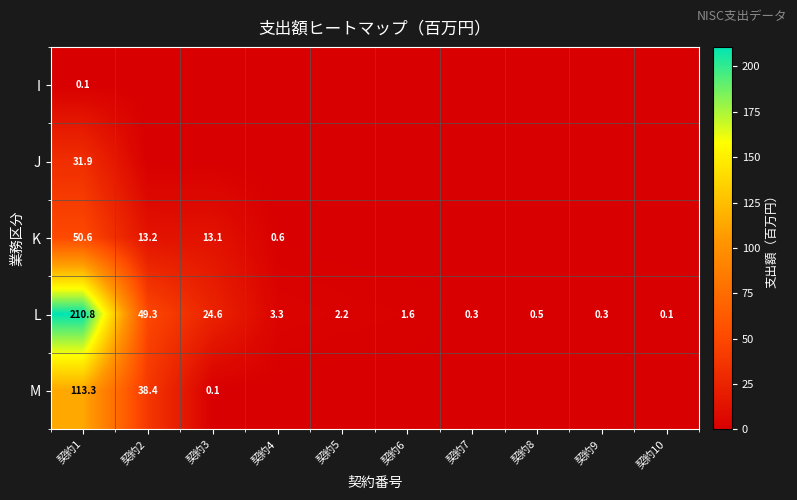

Which has a higher value, 契約6 or 契約5?

契約6